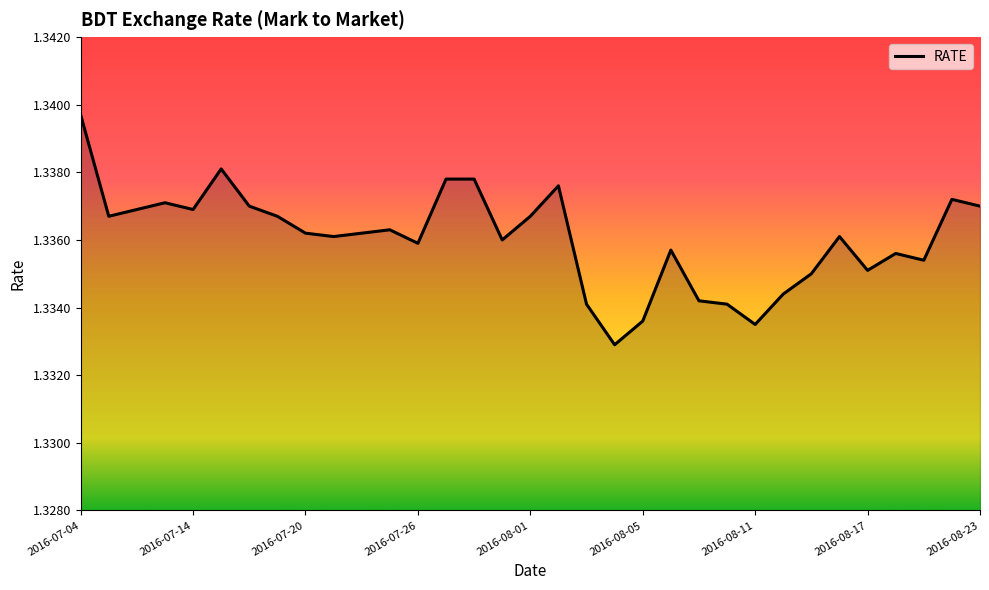

What is the ratio of the value at 2016-07-14 to the value at 2016-07-04?

1.0